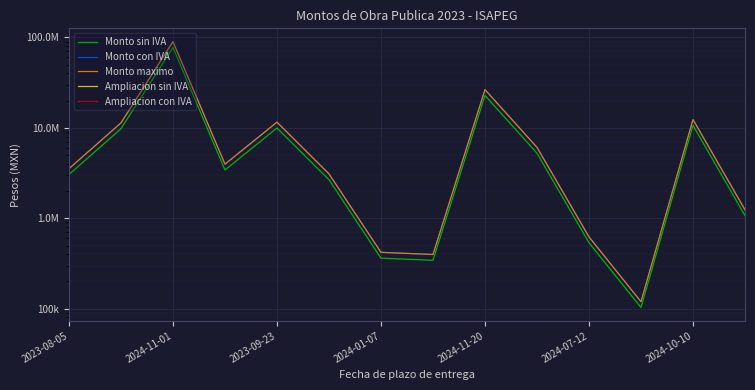

True or false: Monto maximo and Monto con IVA cross at least once.

False